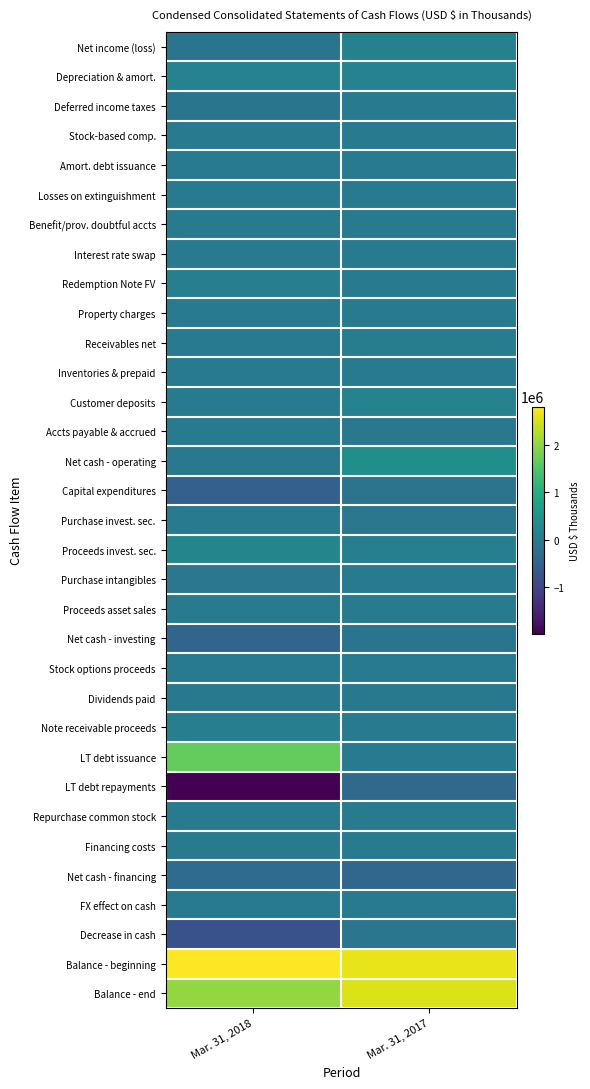

What is the total value across all series at Mar. 31, 2017?

4894105